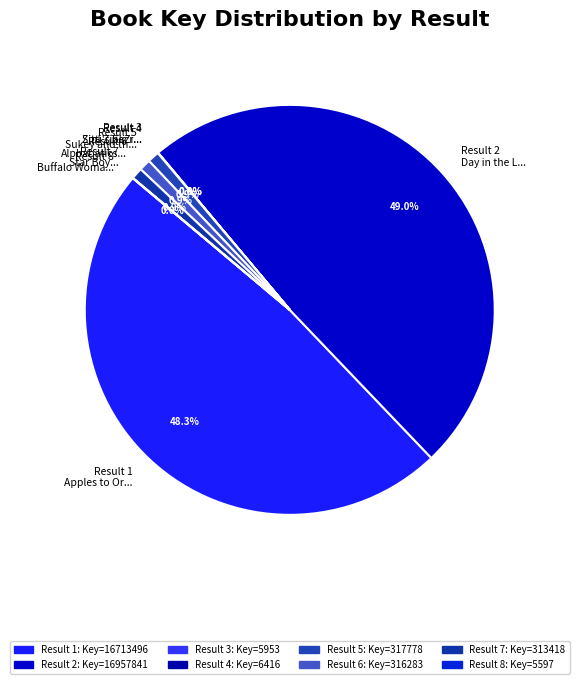

What is the ratio of the value at Result 7 Star Boy... to the value at Result 6 Alphabatics...?

1.0